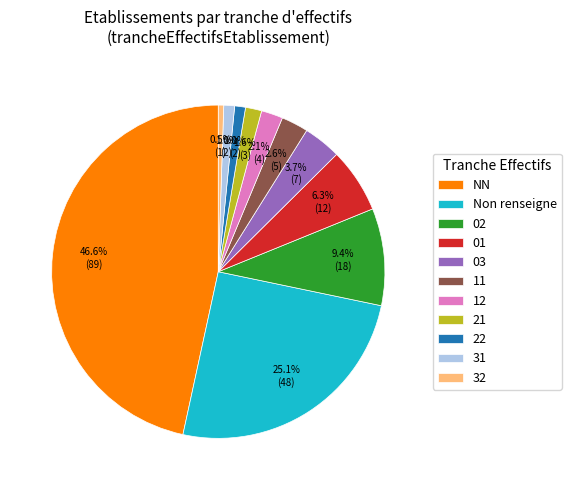

How many slices are in this pie chart?

11